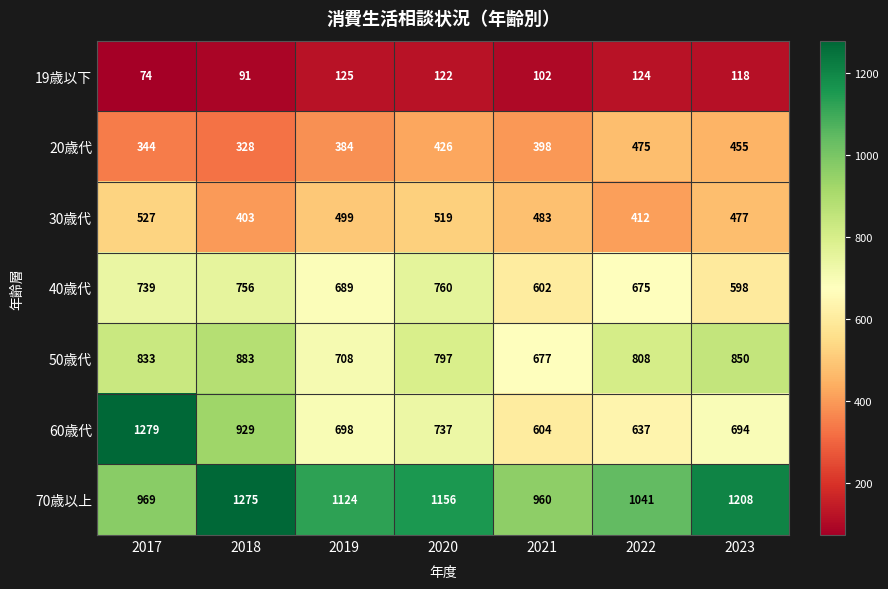

At how many categories does at least one series exceed 422?

7